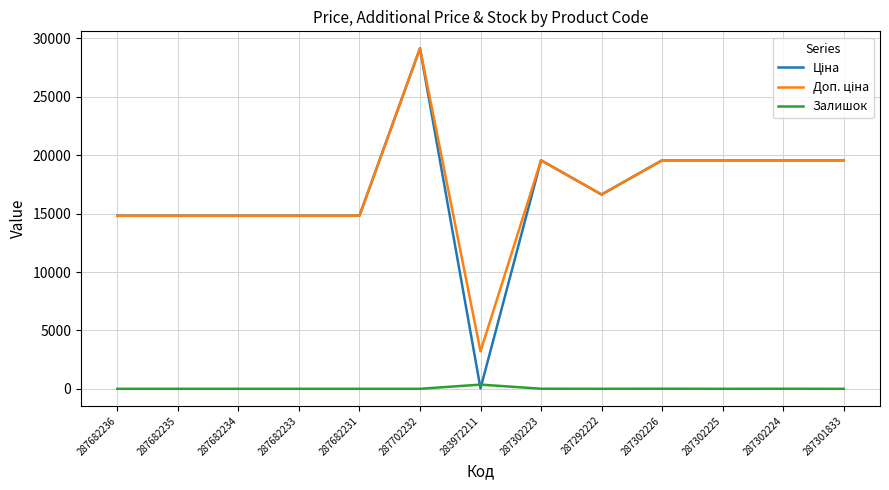

Which label corresponds to the largest value in the chart?

287702232